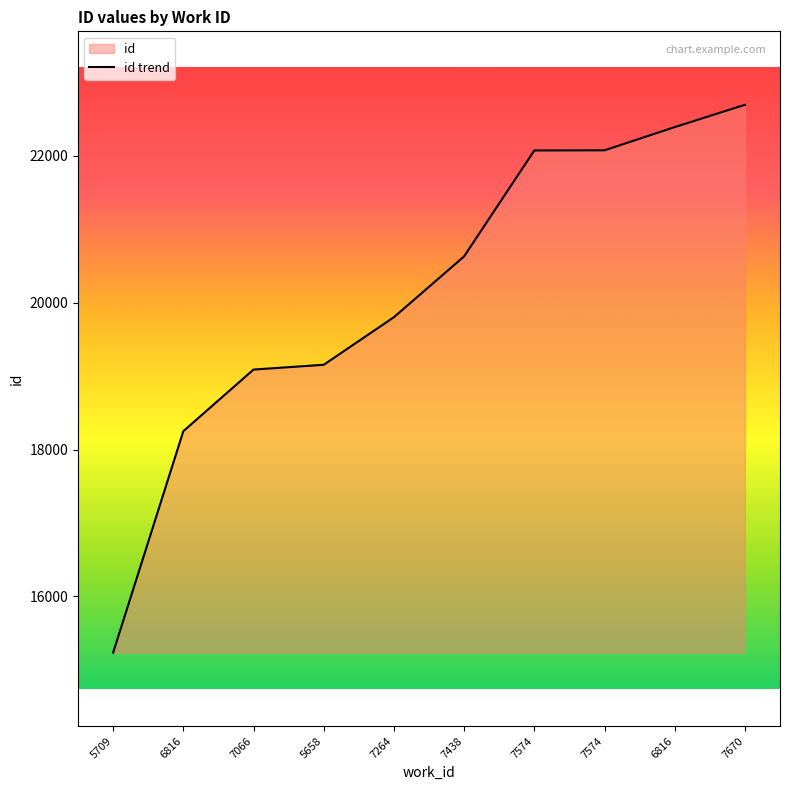

Reading left to right, transcribe all the data shown in this chart.

15235	18250	19089	19154	19802	20630	22072	22074	22390	22694